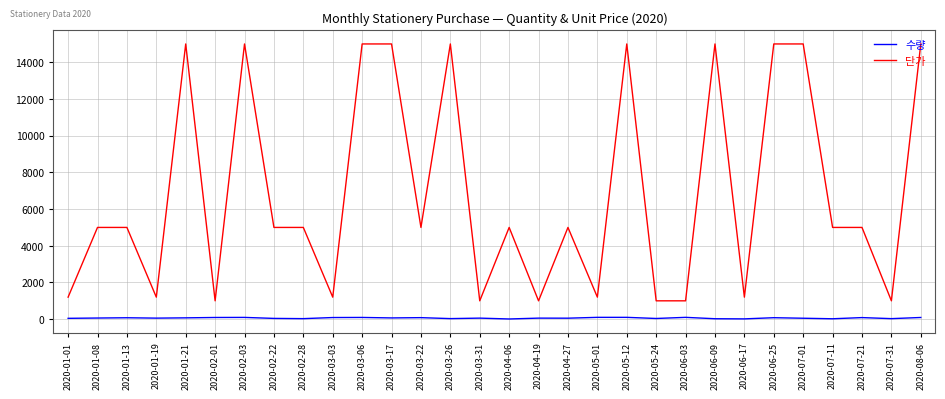

What is the difference between the highest and lowest values at 2020-01-08?

4938